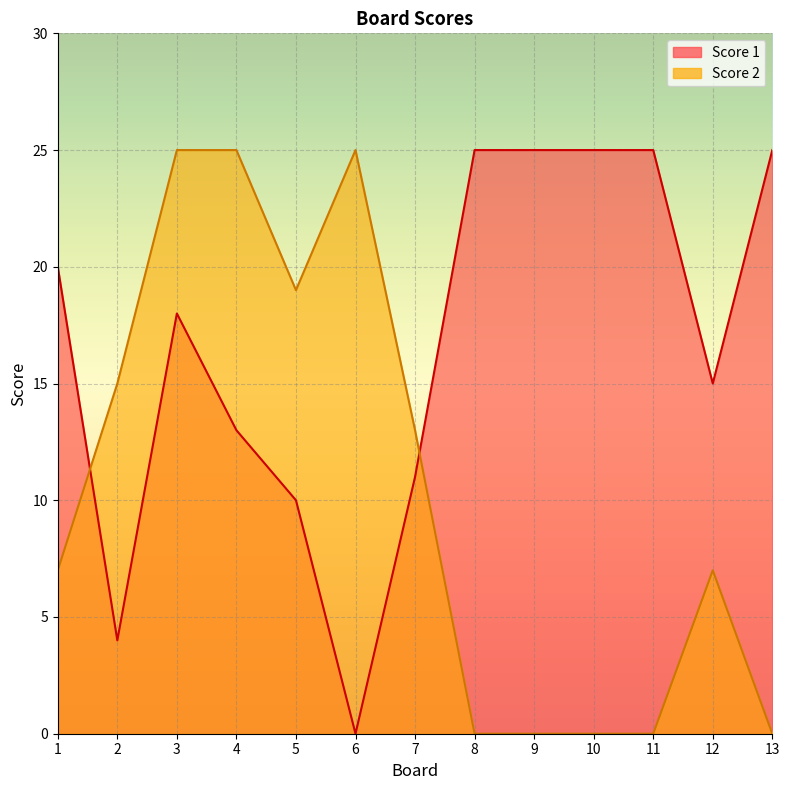

Between 2 and 11, which is larger?

11